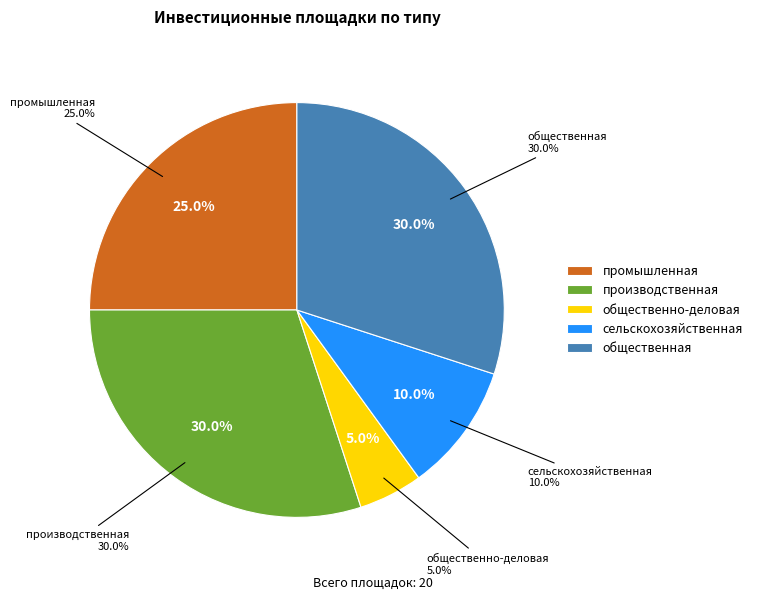

Which has a higher value, общественная or сельскохозяйственная?

общественная